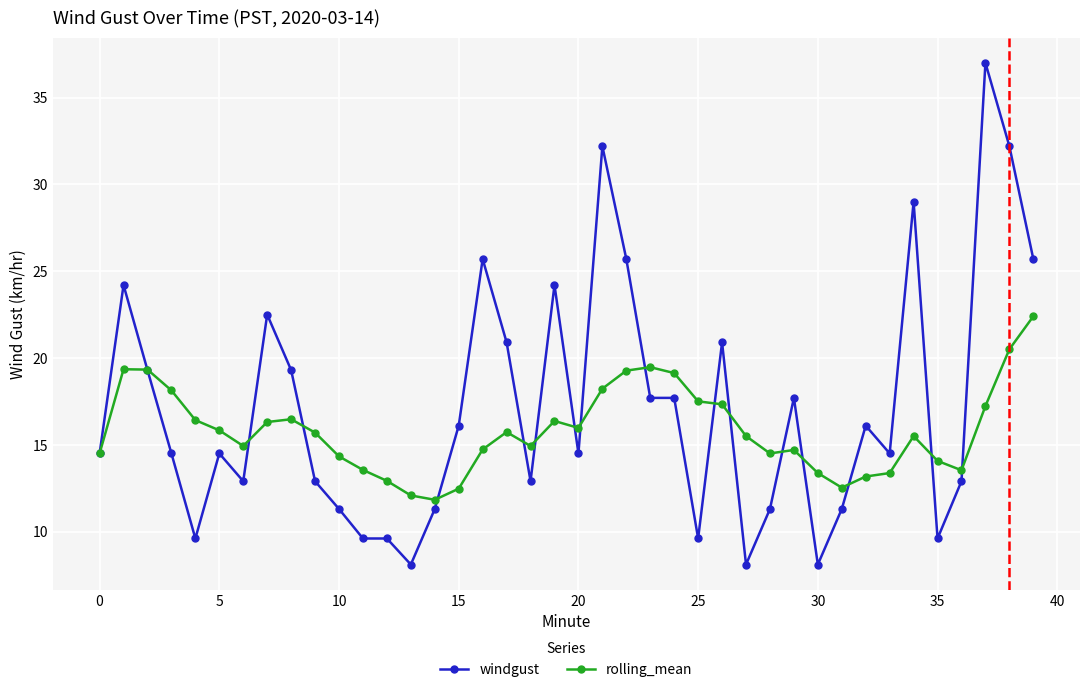

Which series has the largest total across all categories?

windgust